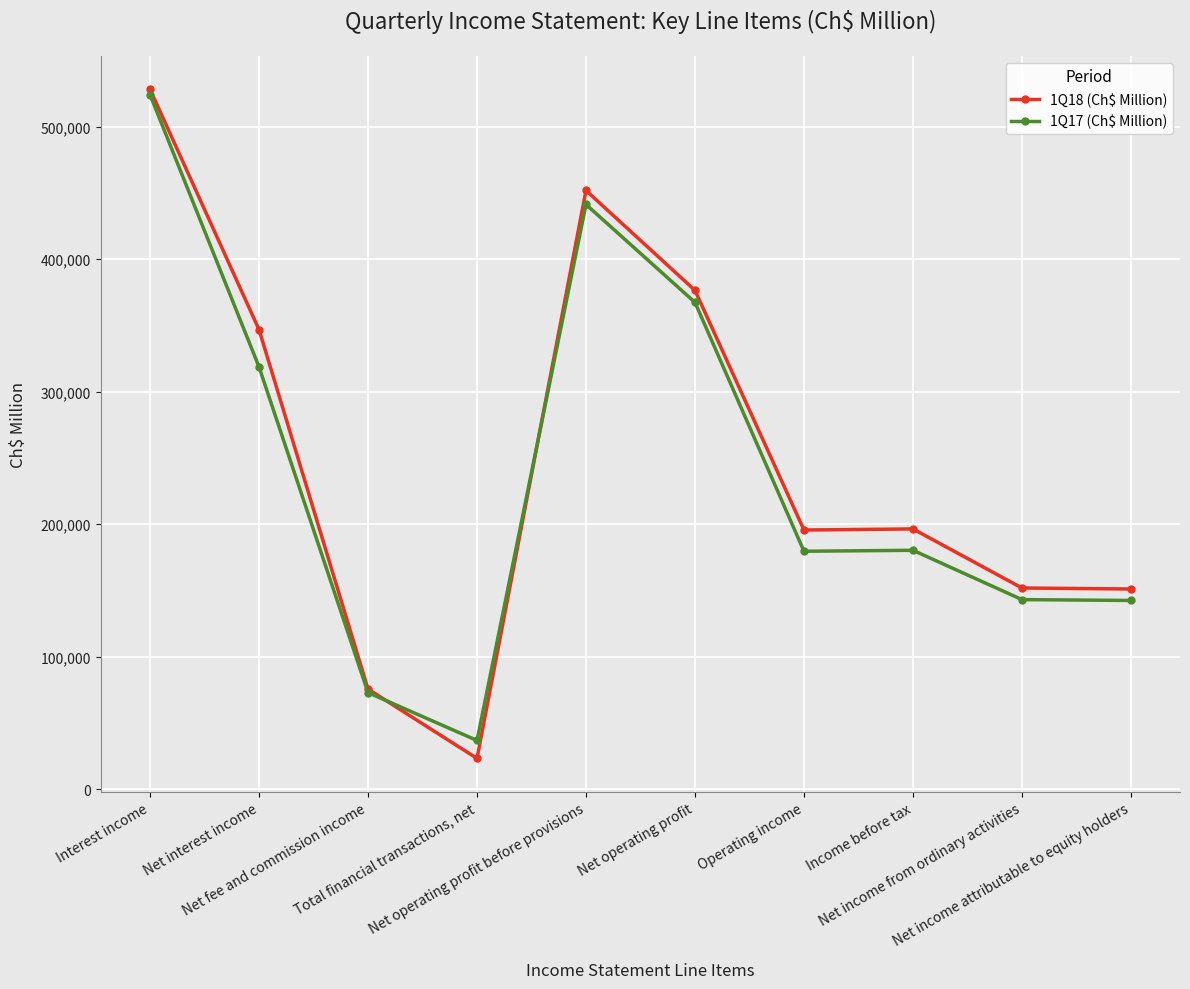

List the series in order of their overall mean, highest first.

1Q18 (Ch$ Million), 1Q17 (Ch$ Million)